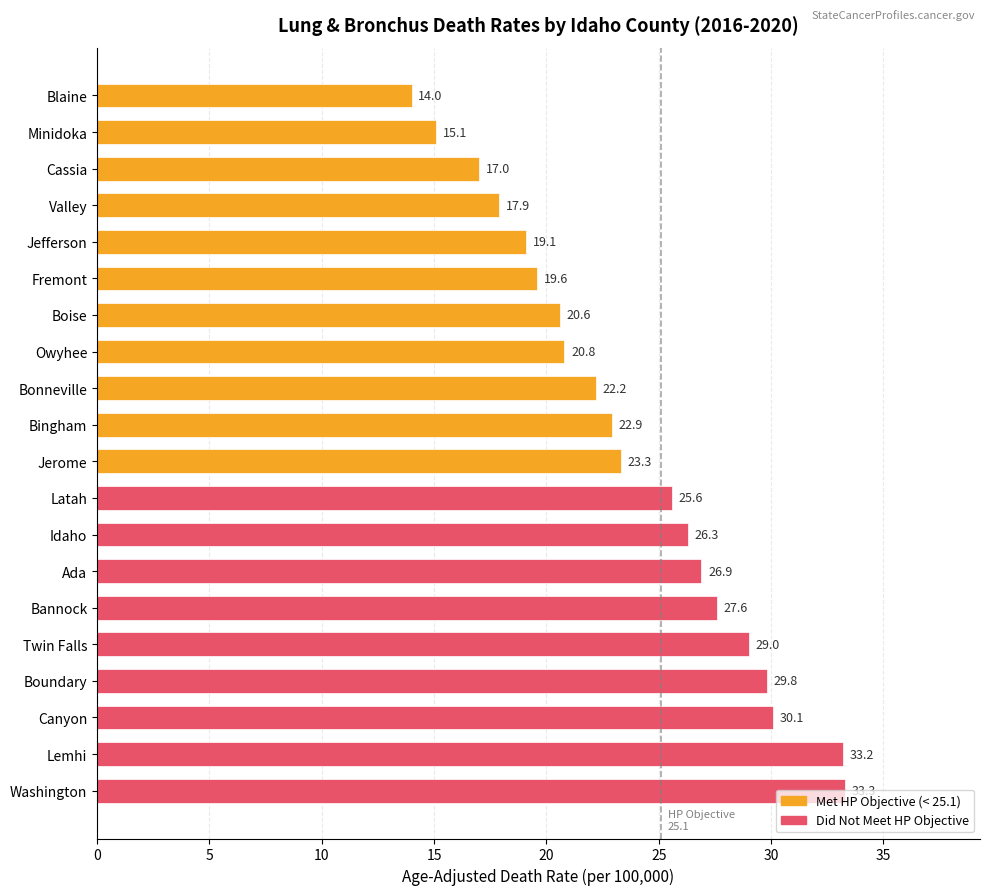

Is it true that the value at Cassia is 17.0?

True